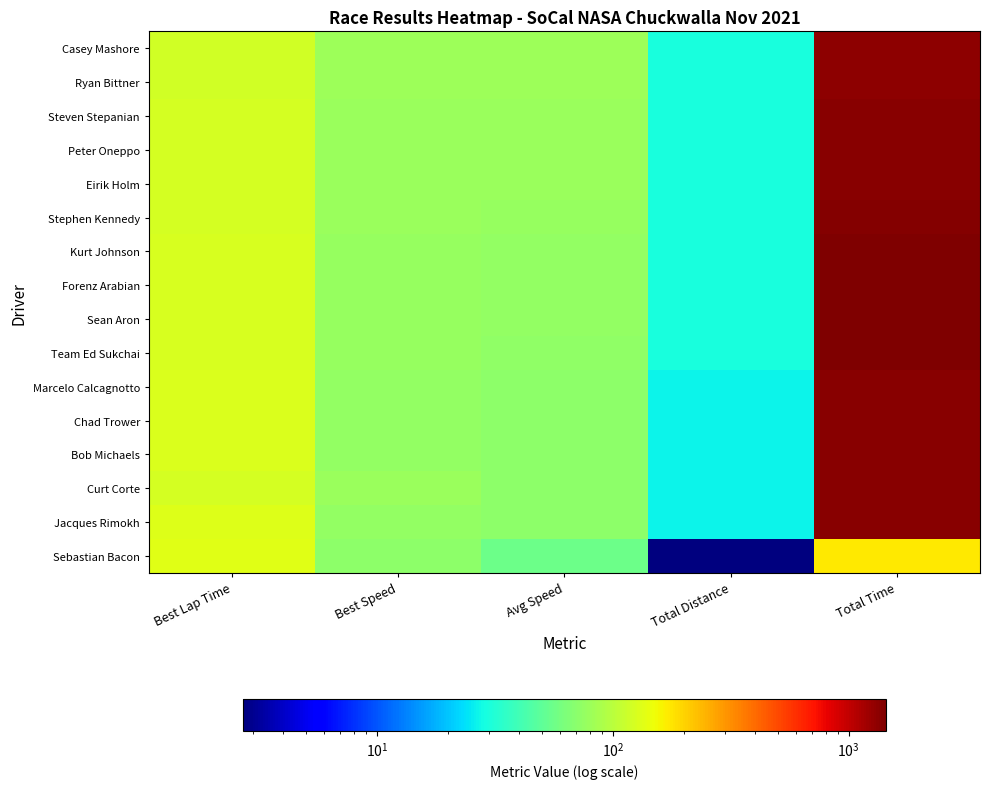

What is the maximum value shown in the chart?

1444.3